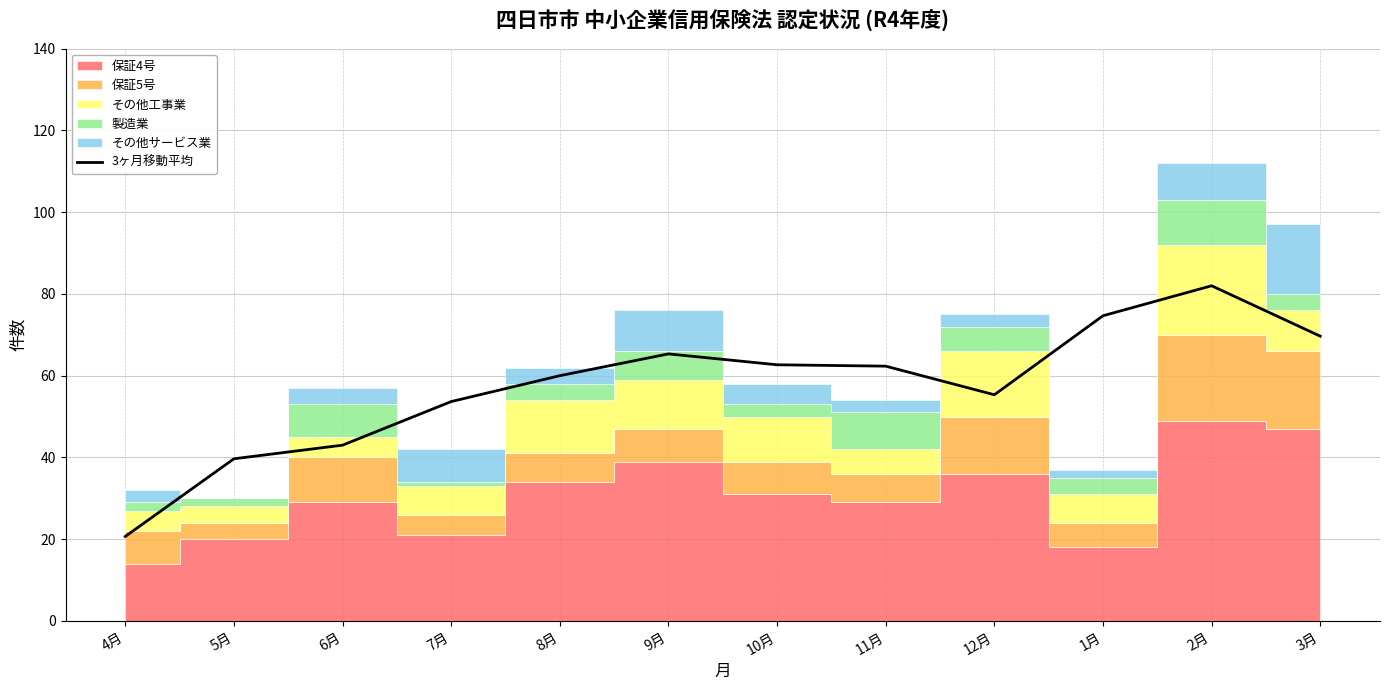

True or false: 3ヶ月移動平均 has a value of 88.1 at 8月.

False